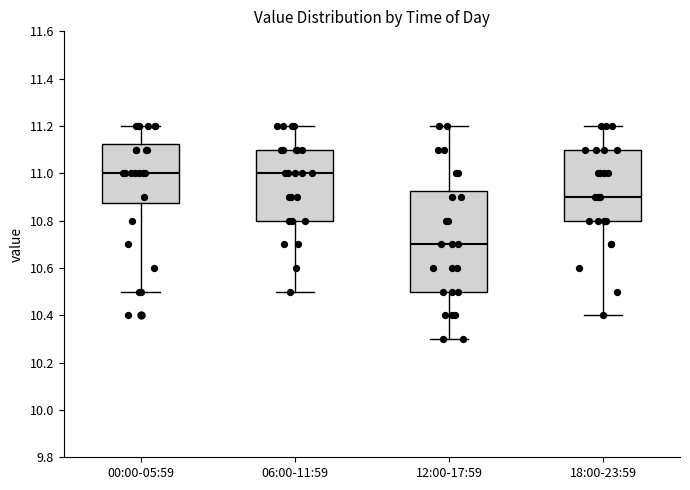

Where is the lower edge of the box for 06:00-11:59 on the y-axis? The values are not printed on the chart, so give them approximately, as read against the axis.

10.80